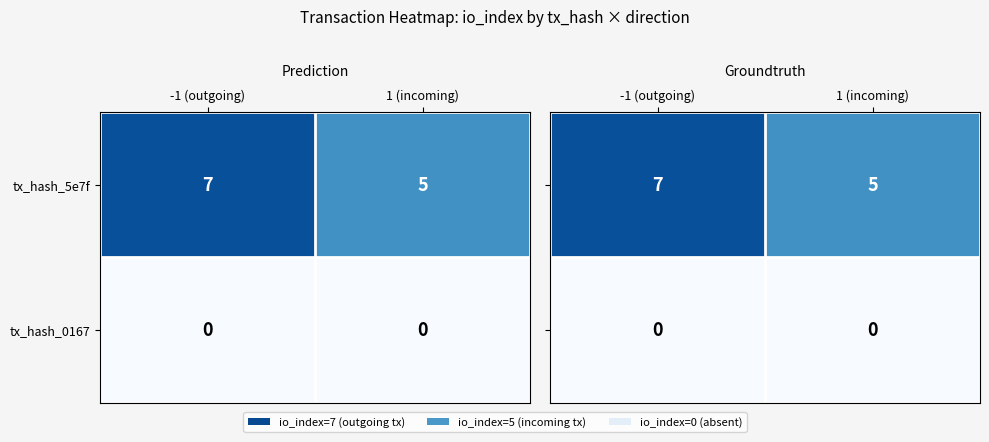

The tx_hash_0167 series shows 0 at -1 (outgoing). True or false?

True